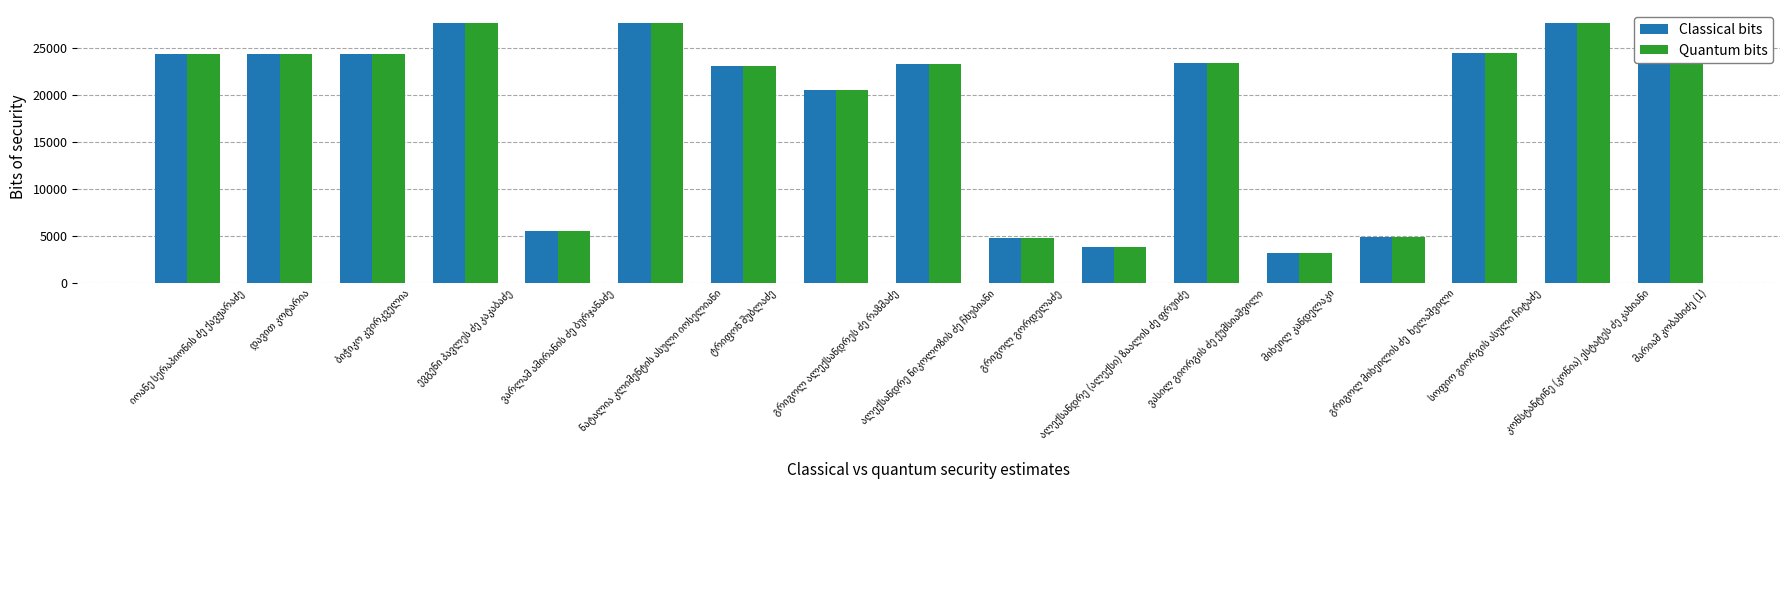

What is the difference between the maximum and minimum values in the Quantum bits series?

24415